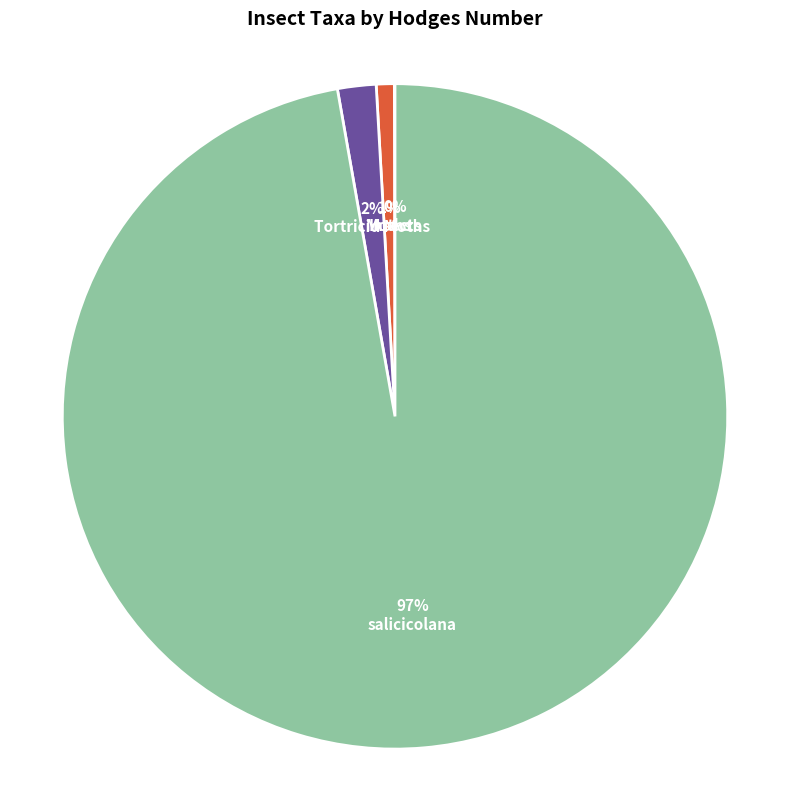

To the nearest percent, what is the average slice percentage?

25%